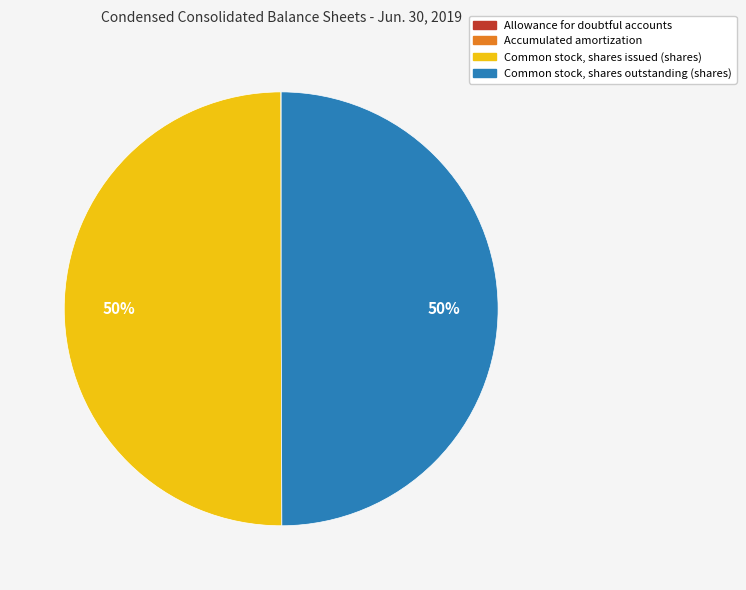

To the nearest percent, what portion does Common stock, shares issued (shares) represent?

50%